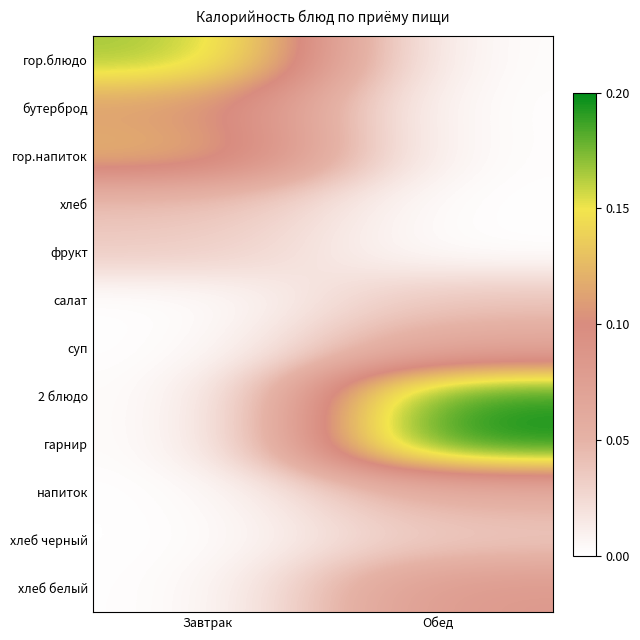

List the series in order of their peak value, highest first.

гарнир, 2 блюдо, гор.блюдо, гор.напиток, бутерброд, хлеб белый, суп, напиток, хлеб, салат, хлеб черный, фрукт